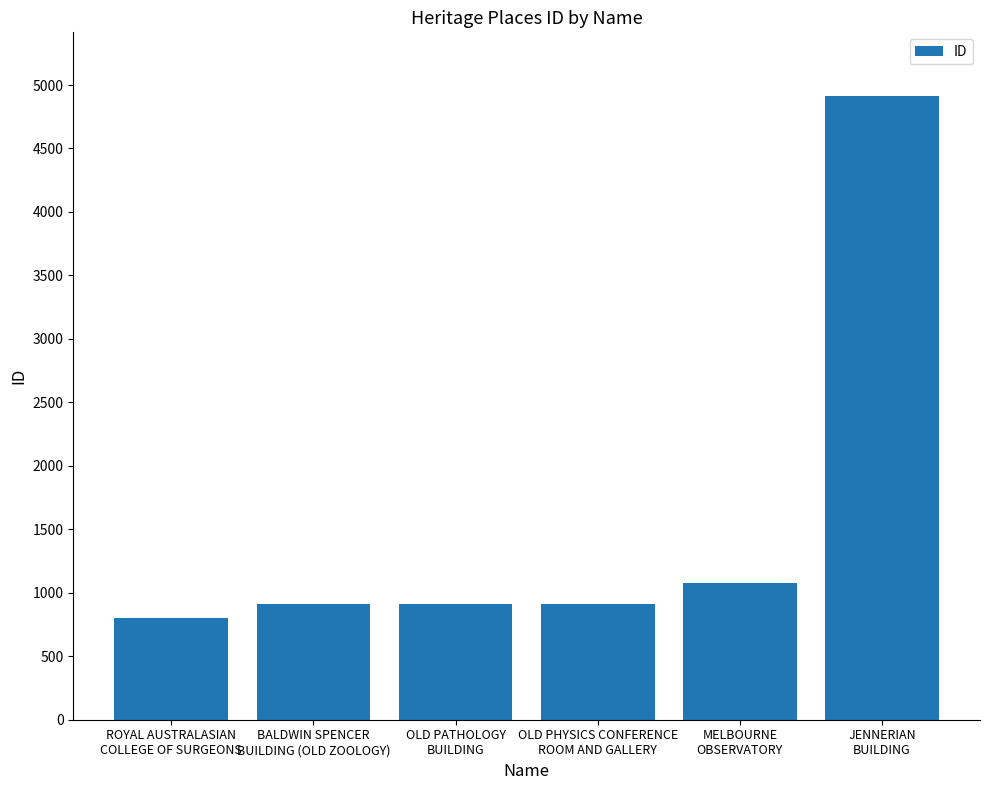

Which label corresponds to the largest value in the chart?

JENNERIAN
BUILDING